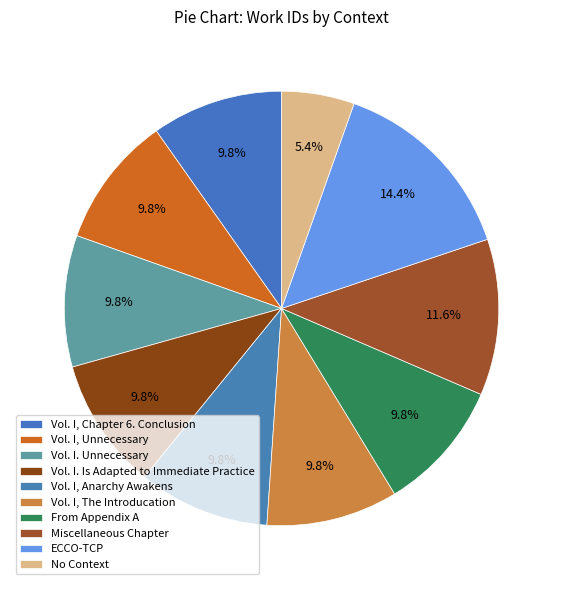

Count the number of slices in the pie.

10